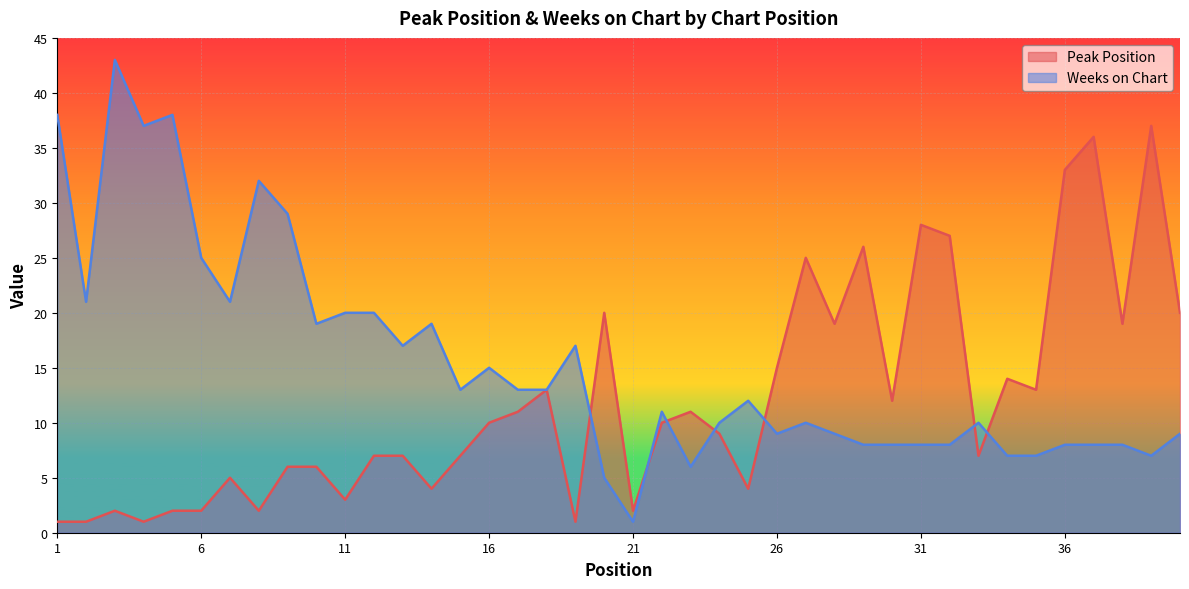

True or false: Peak Position has more than 0 interior local peaks.

True